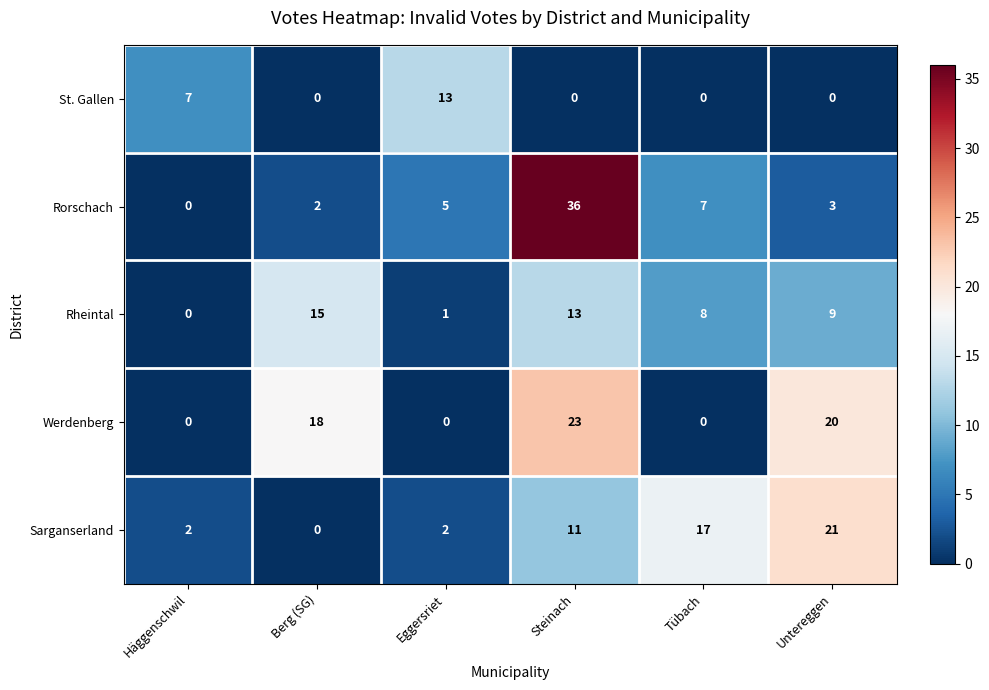

What is the difference between the maximum and minimum values in the Rheintal series?

15